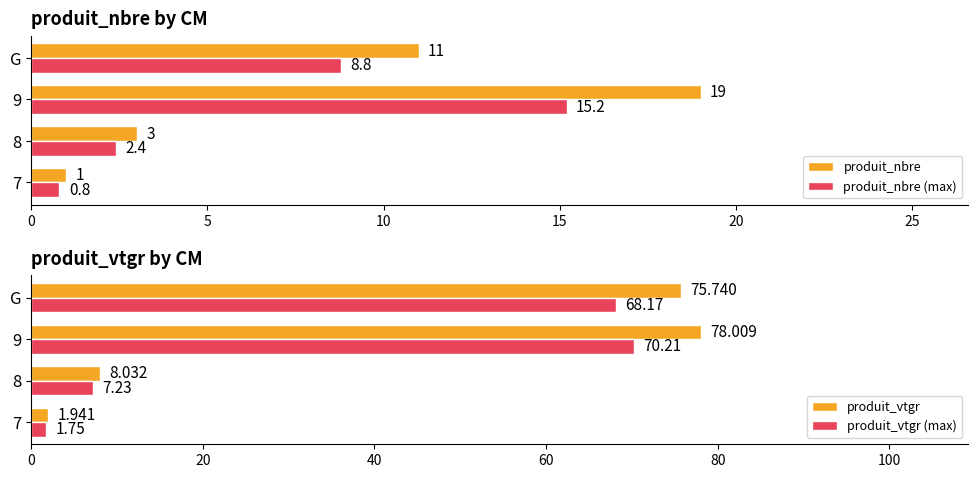

How many data points does each series have?

4